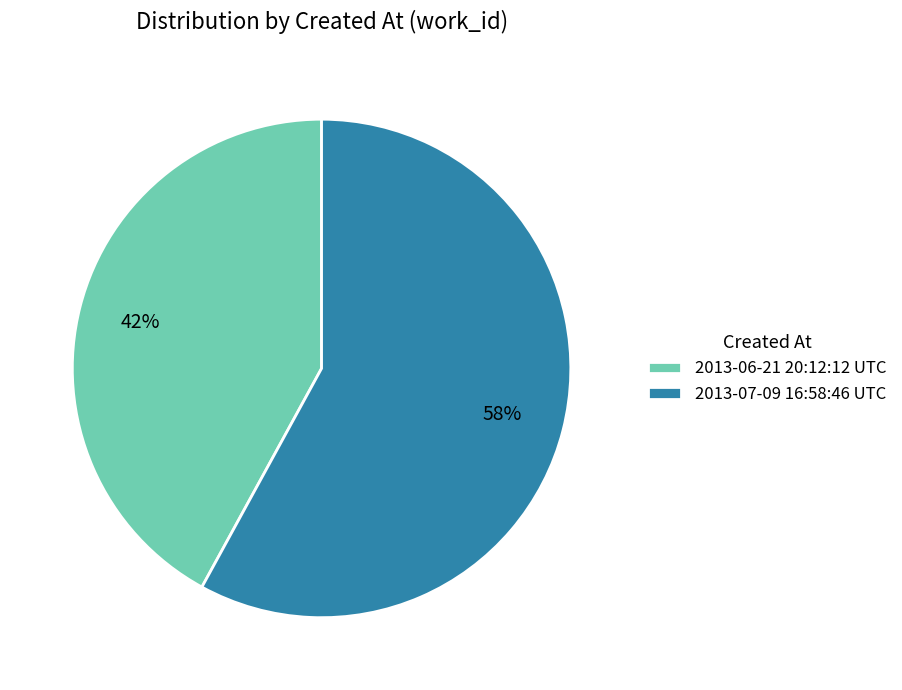

True or false: 2013-06-21 20:12:12 UTC accounts for 53% of the total.

False